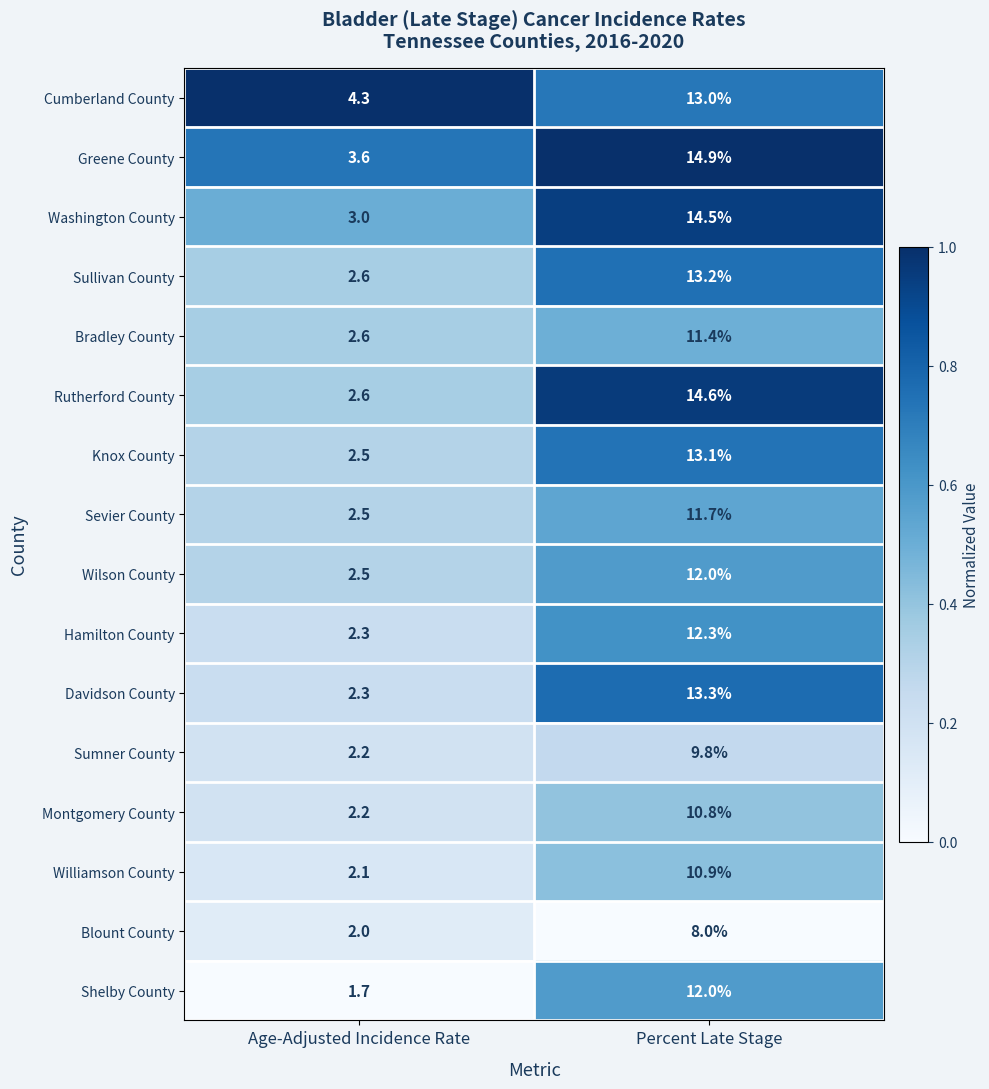

True or false: Greene County has a value of 3.6 at Age-Adjusted Incidence Rate.

True